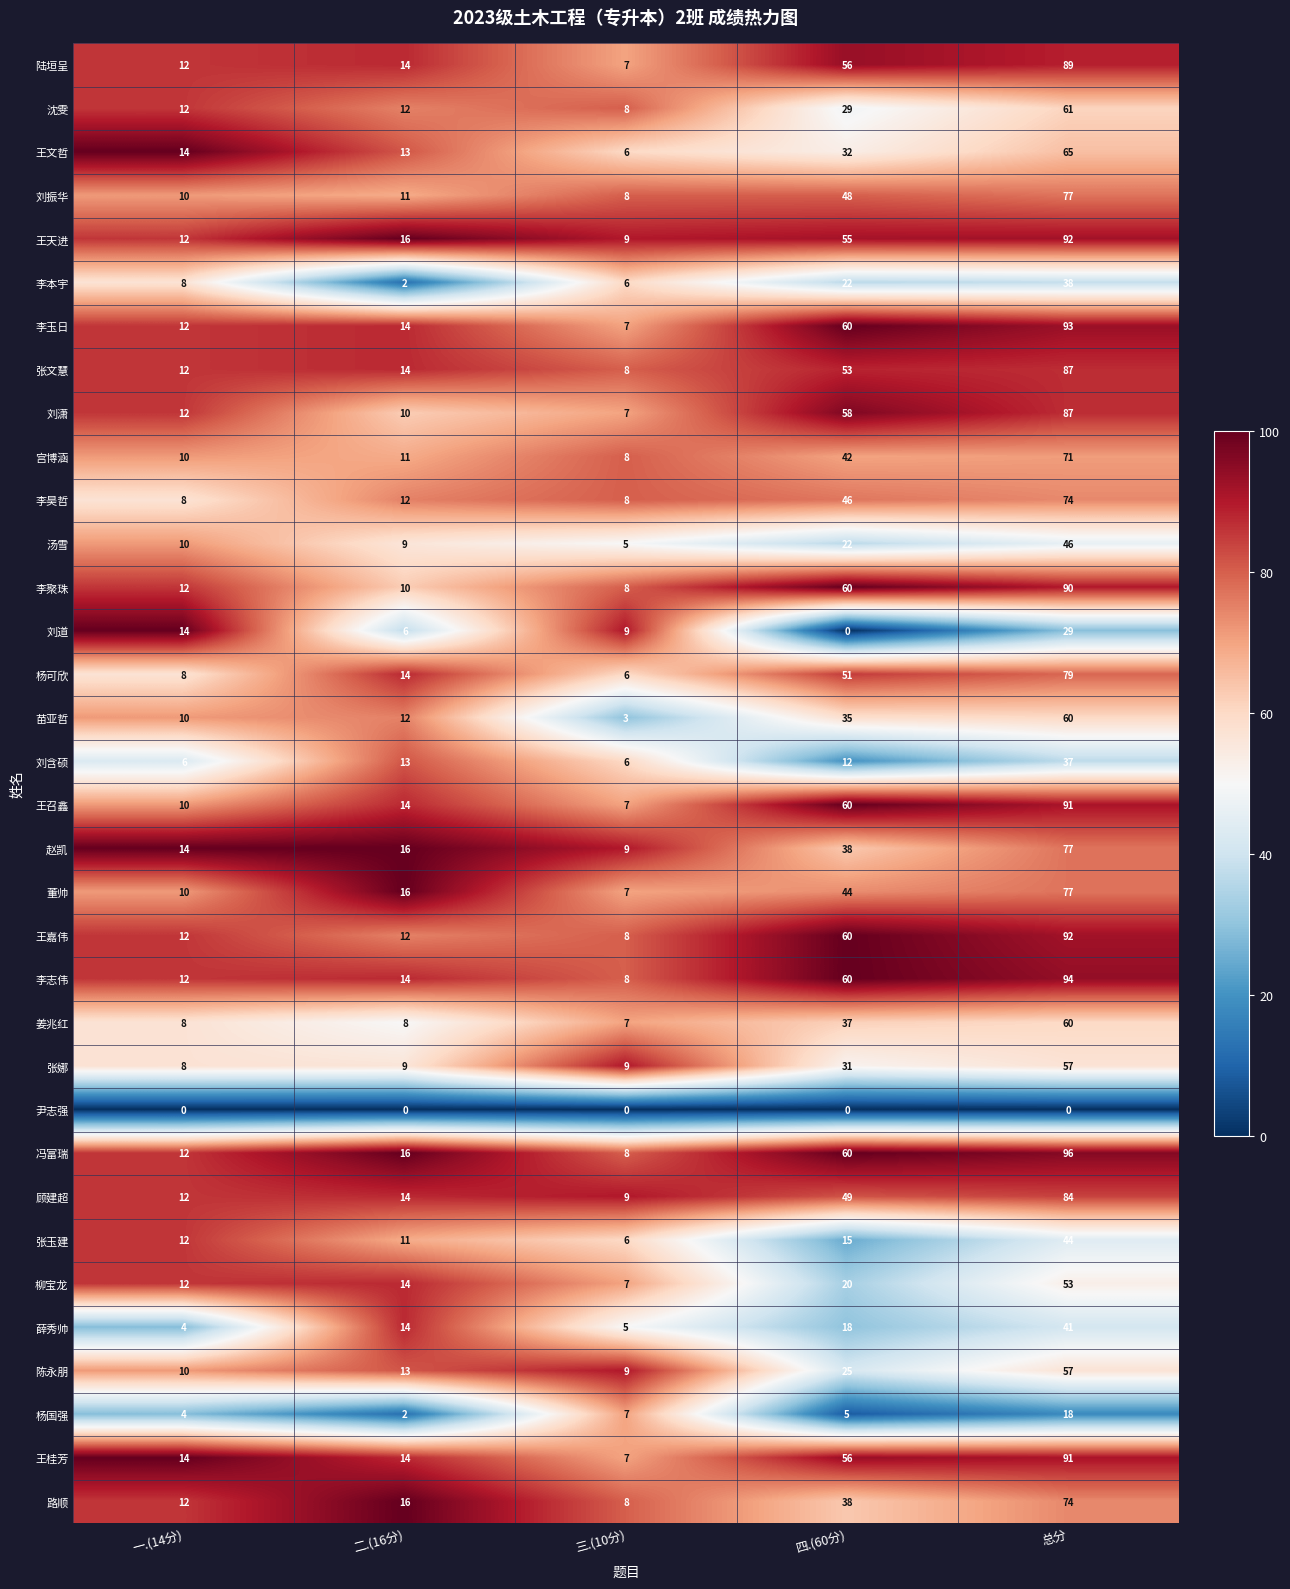

Which series has the largest range (max minus min)?

冯富瑞